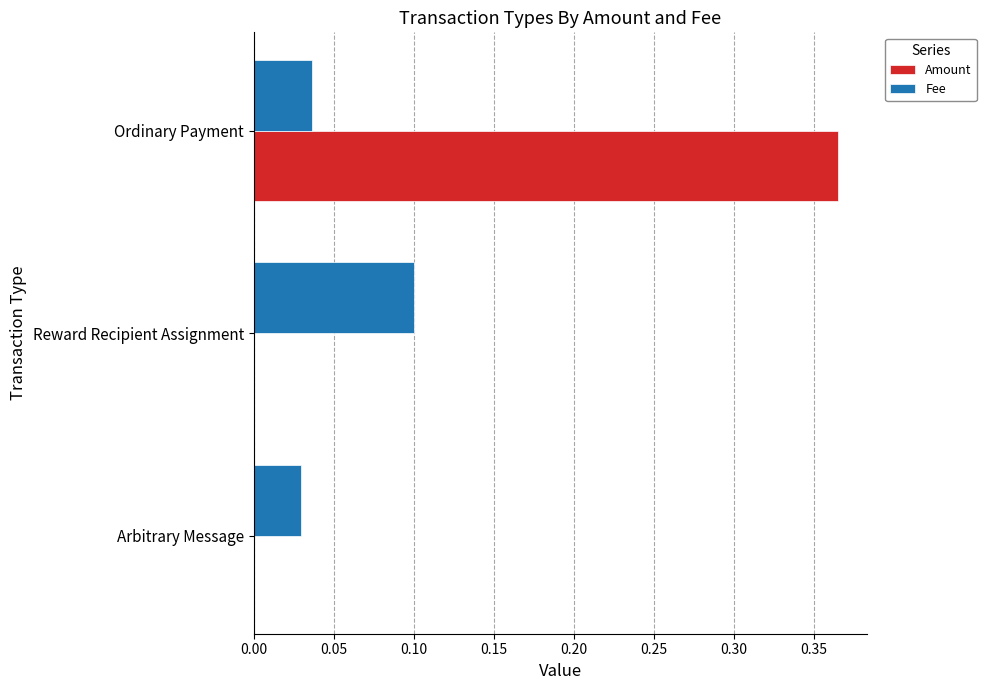

The Amount series shows 0.0 at Reward Recipient Assignment. True or false?

True